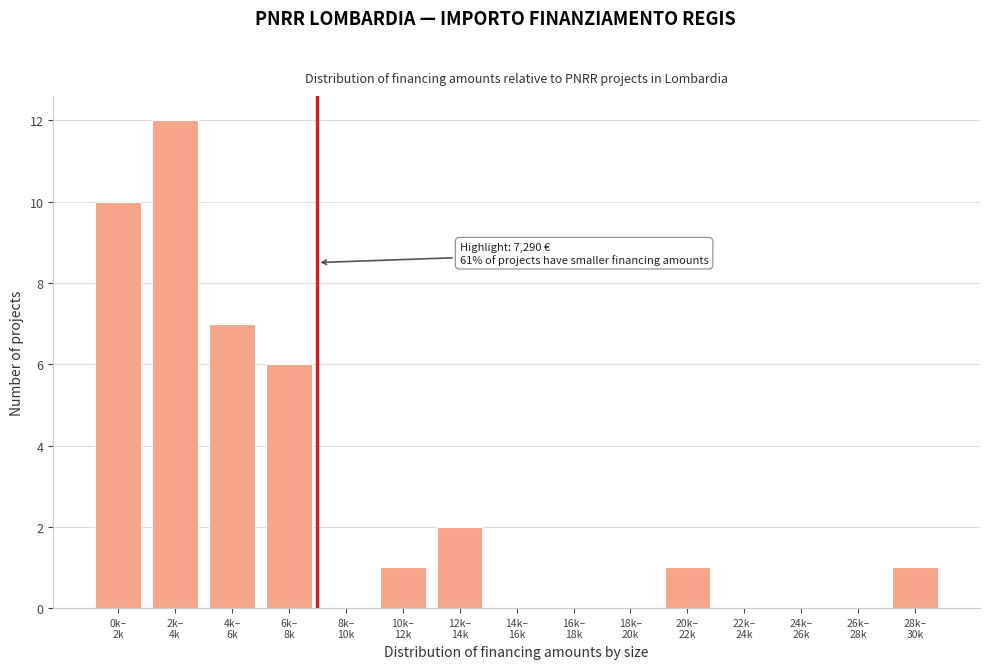

What is the greatest value displayed?

12